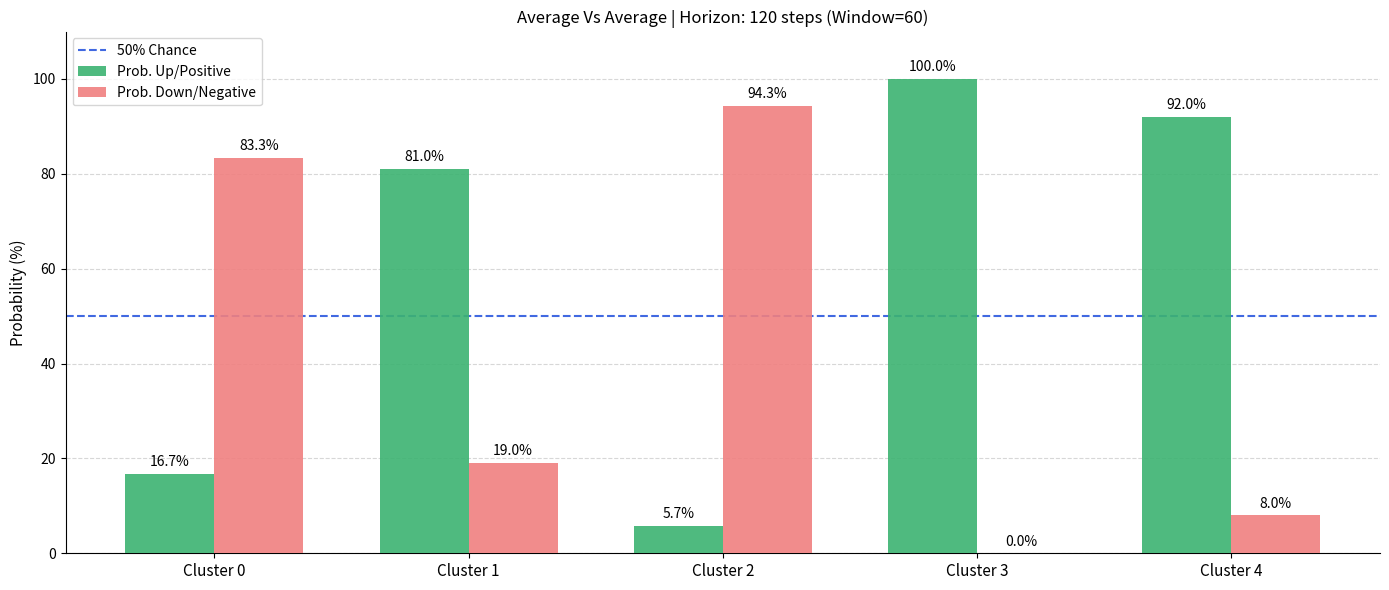

Reading left to right, what are all the values shown in this chart?

Prob. Up/Positive: 16.7	81.0	5.7	100.0	92.0
Prob. Down/Negative: 83.3	19.0	94.3	0.0	8.0